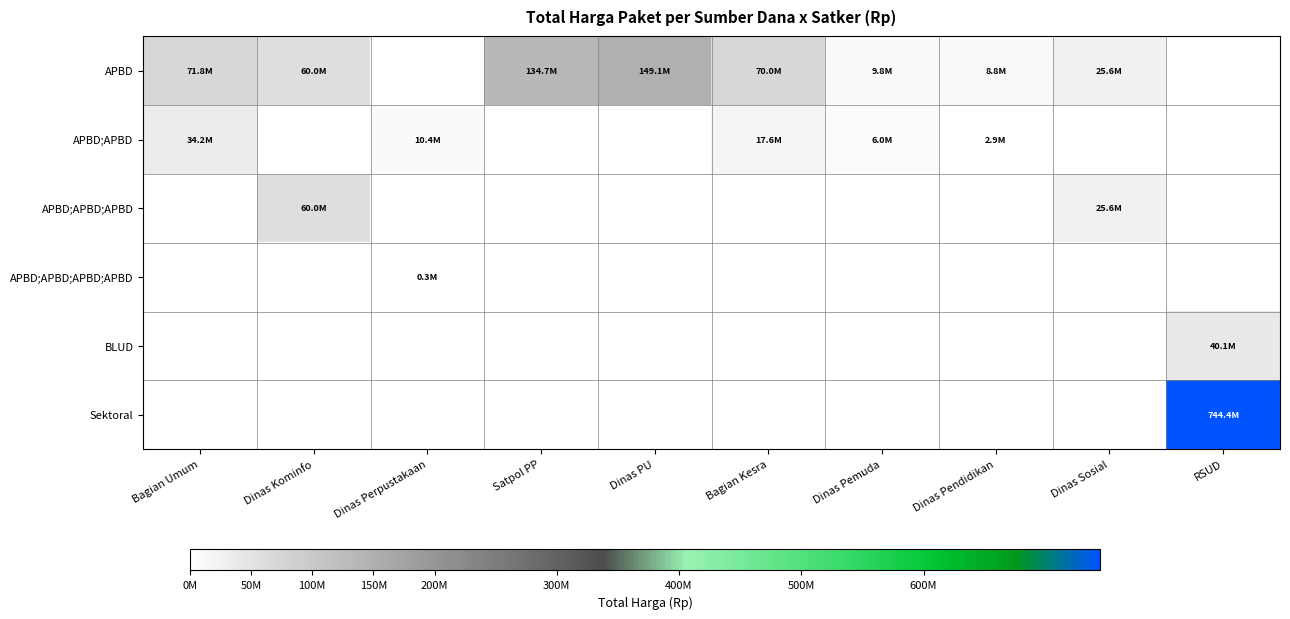

Which category has the highest value across all series?

RSUD